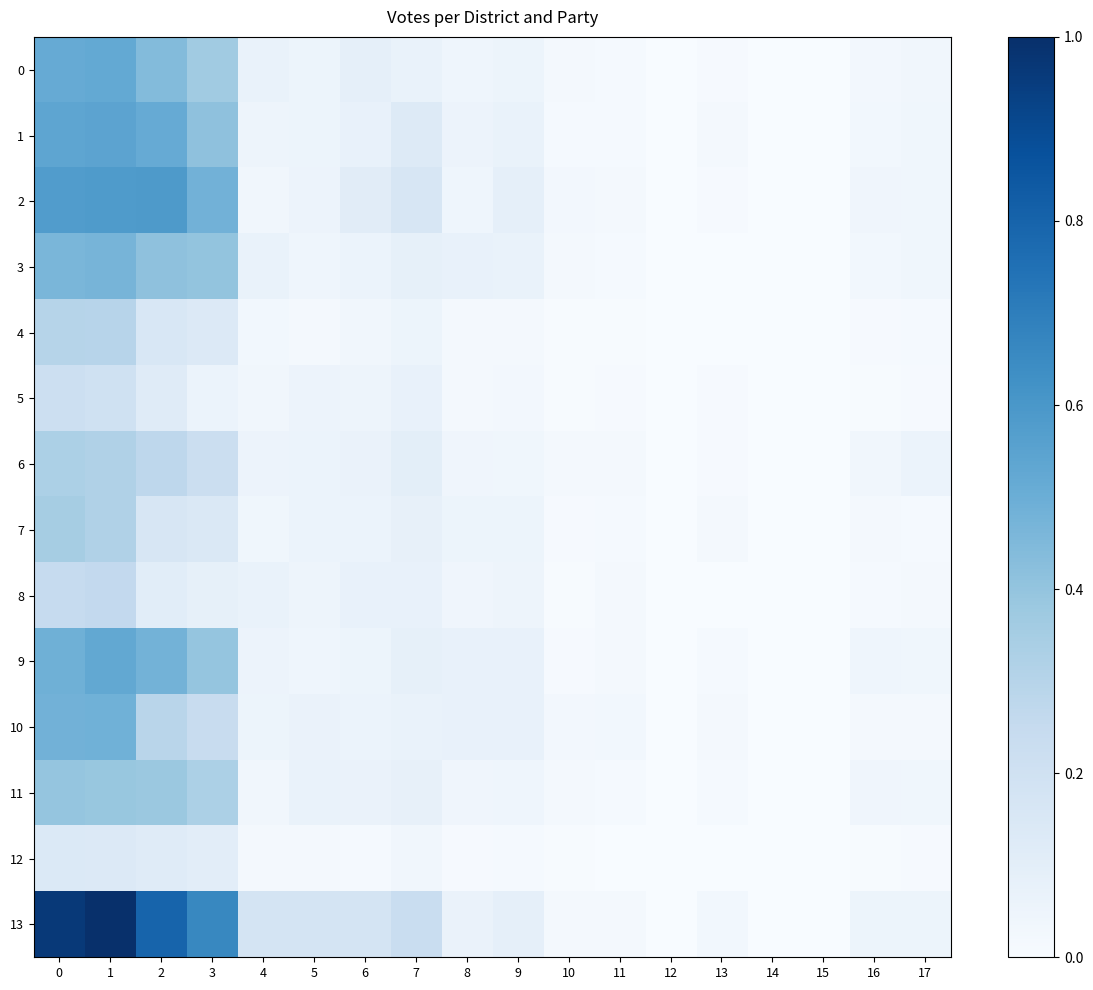

What is the spread (max minus min) of values at 17?

0.1